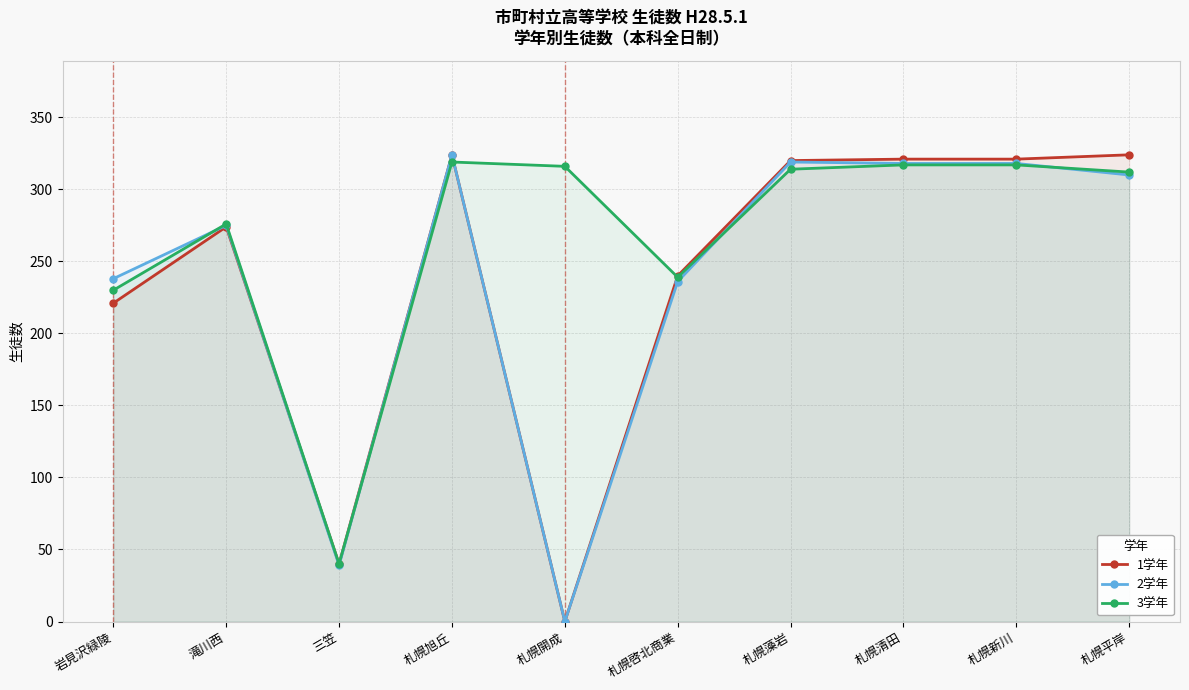

What position from the right is 滝川西?

9